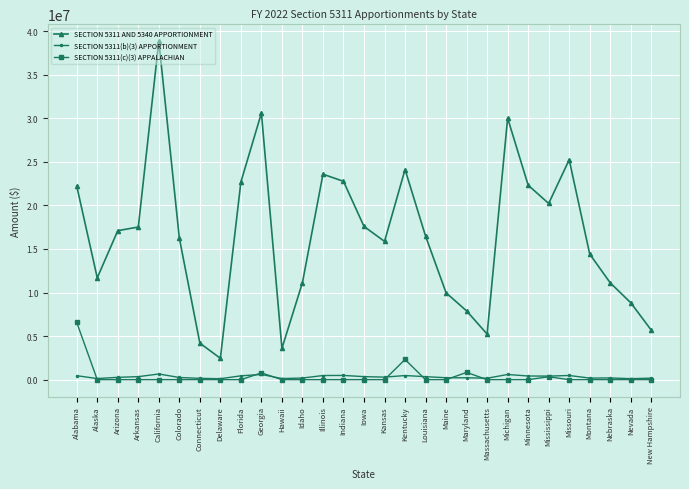

Where does the SECTION 5311 AND 5340 APPORTIONMENT series first go above 16473132?

Alabama